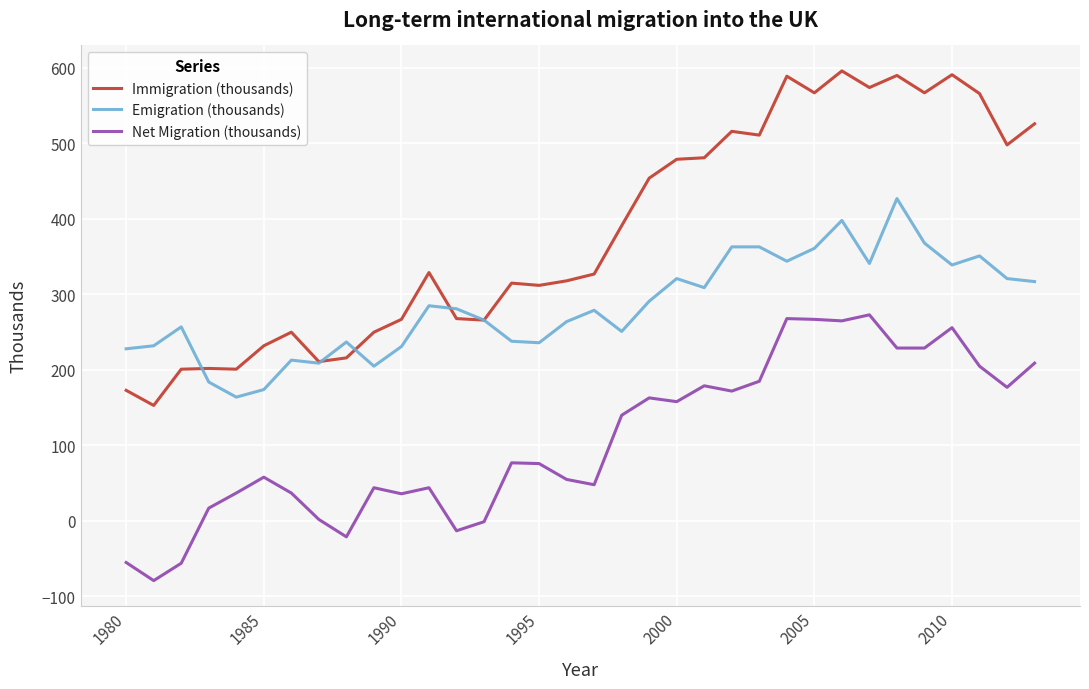

List the series in order of their peak value, highest first.

Immigration (thousands), Emigration (thousands), Net Migration (thousands)